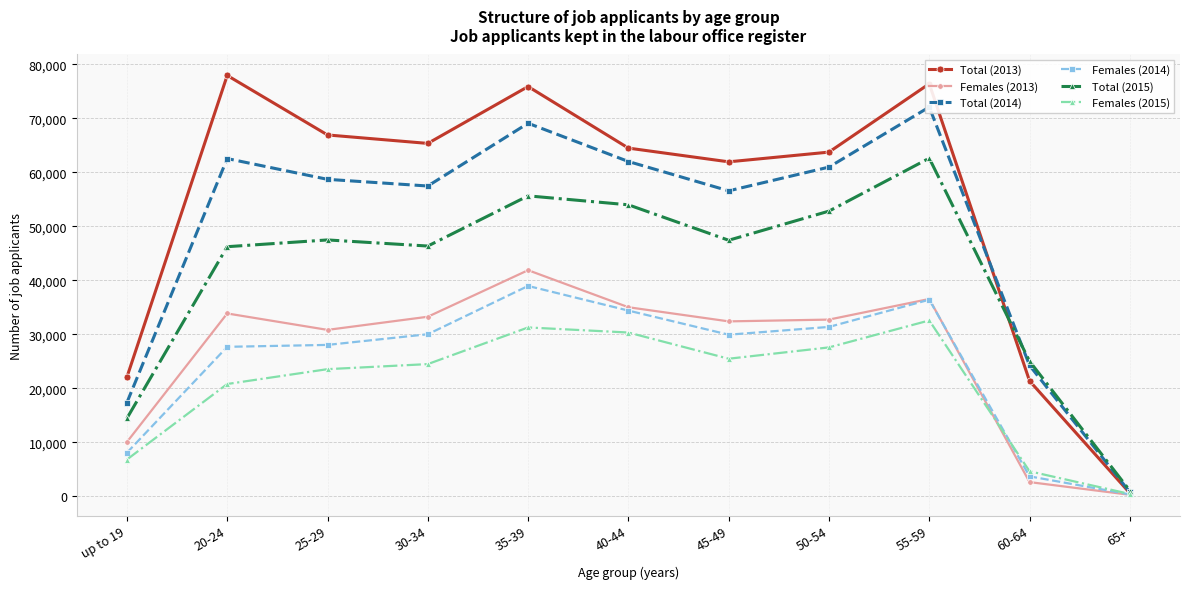

Between 50-54 and 35-39, which is larger?

35-39